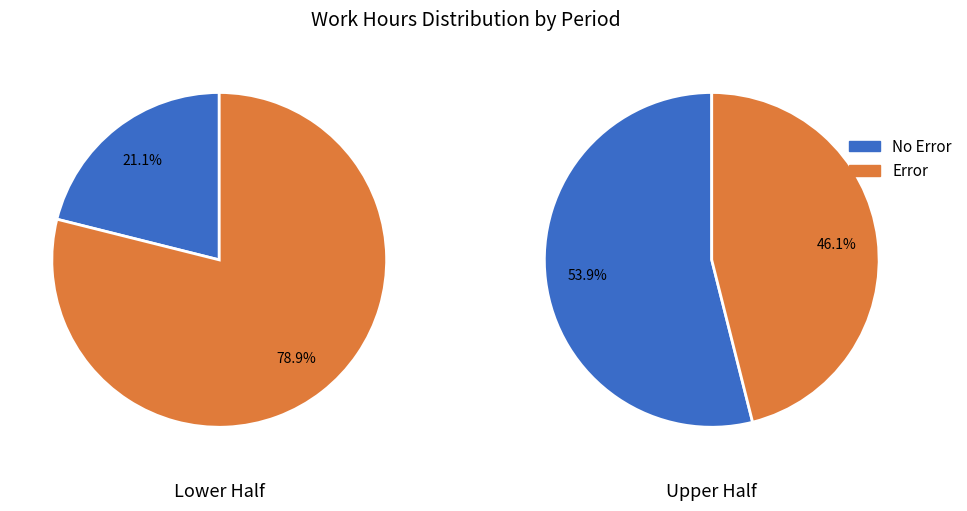

Between 10 and 18, which series saw the biggest shift?

No Error